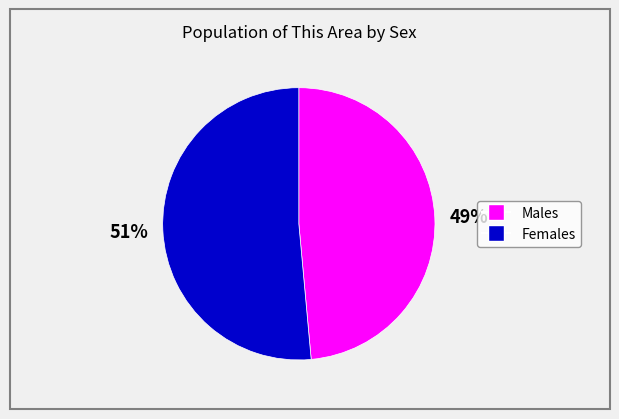

Count the number of slices in the pie.

2